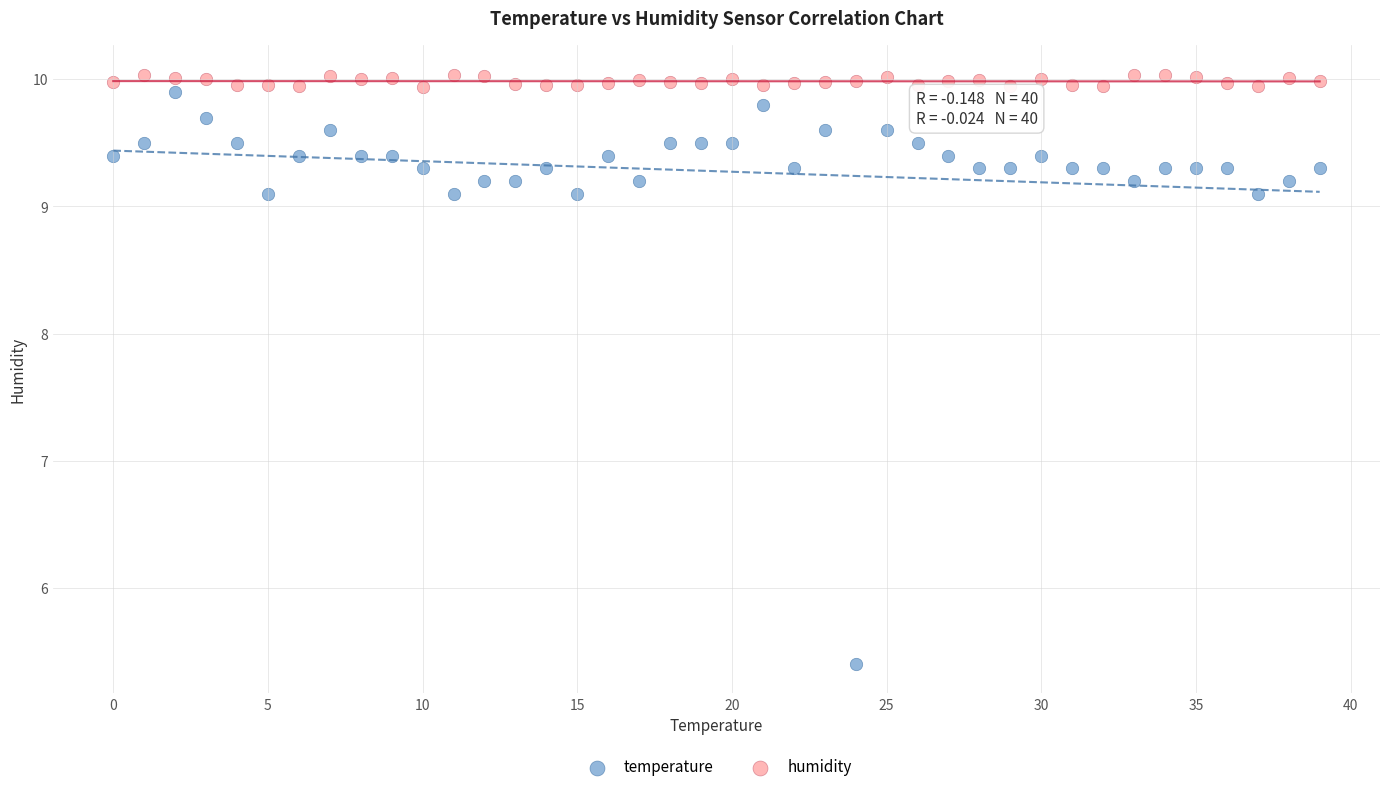

Which series contains the highest Y value?

humidity